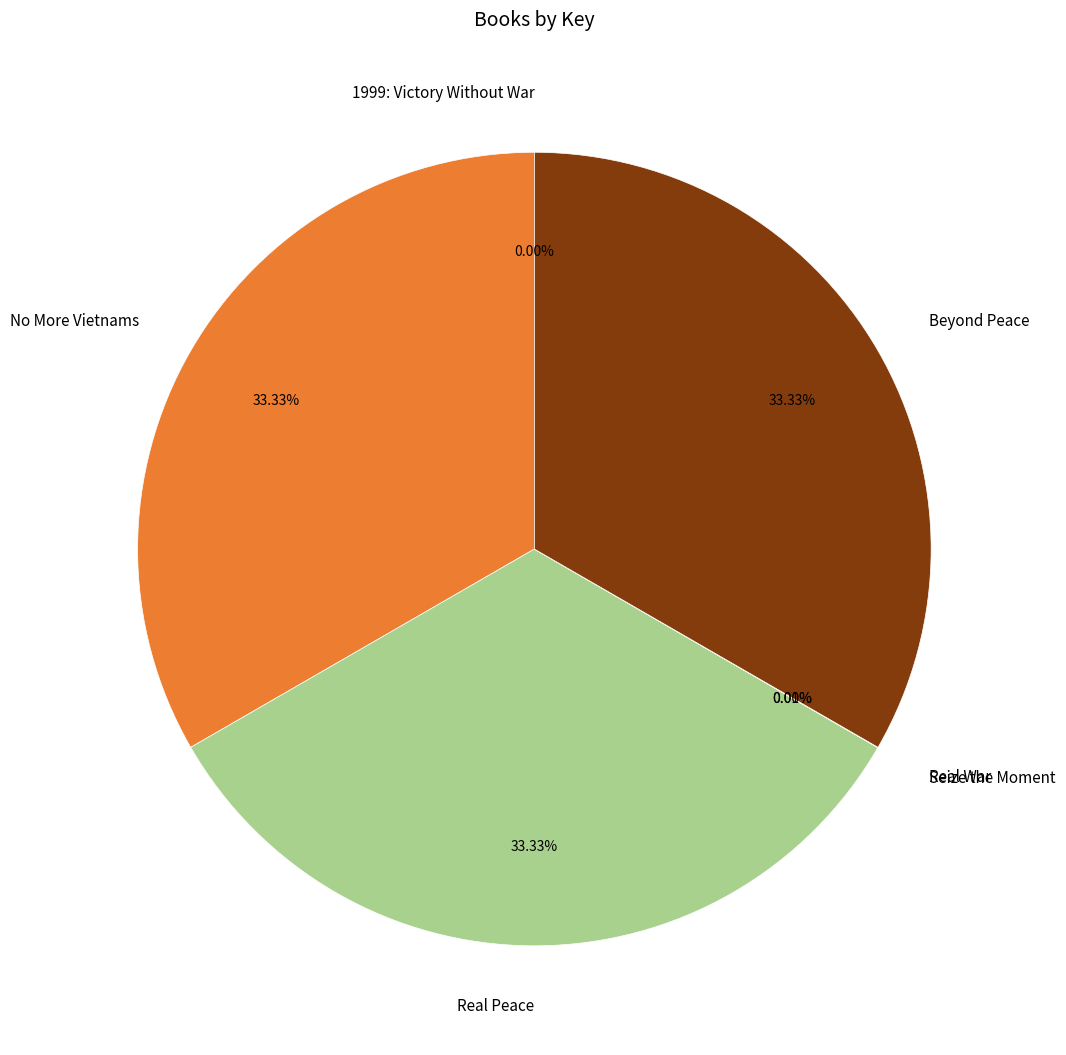

Is Real Peace the majority of the pie?

No